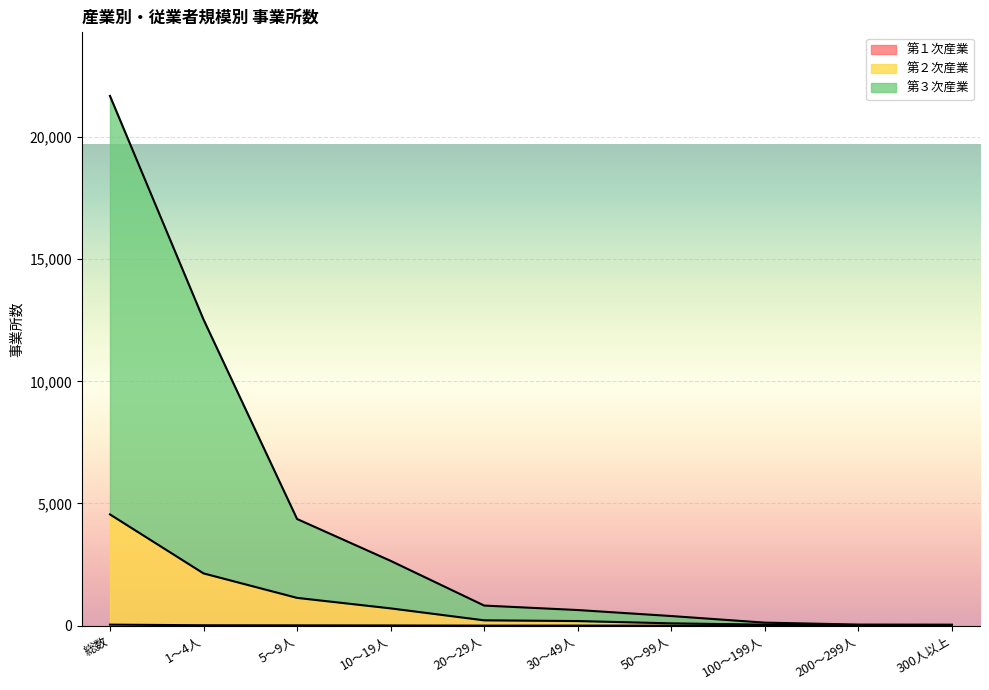

Where does the 第３次産業 series first go above 822?

総数